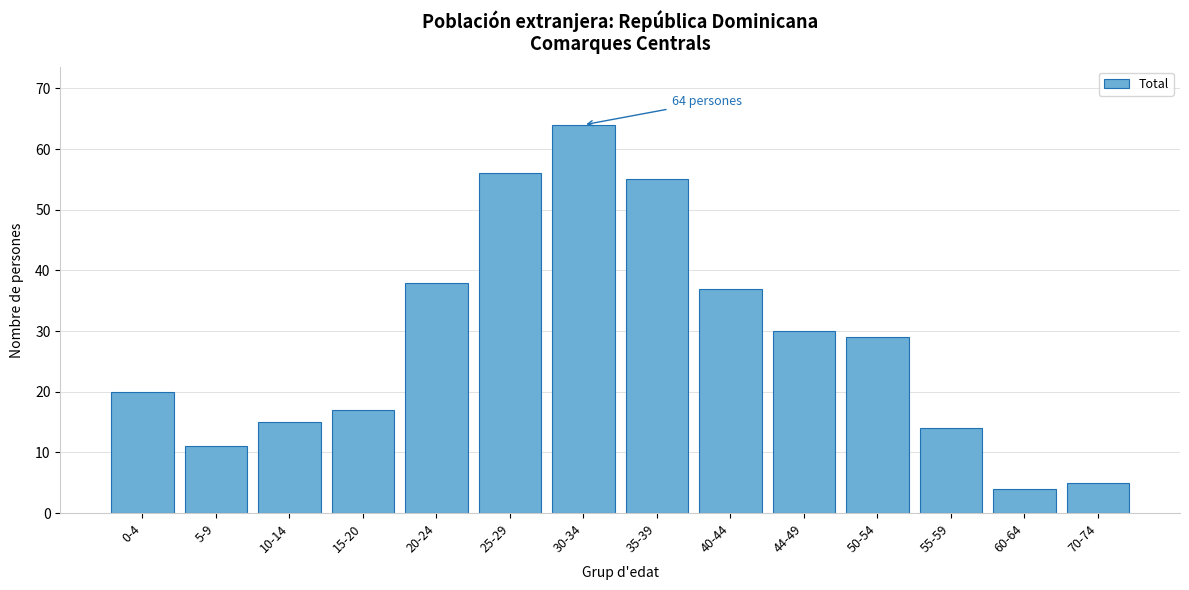

Reading right to left, what are all the values shown in this chart?

5	4	14	29	30	37	55	64	56	38	17	15	11	20